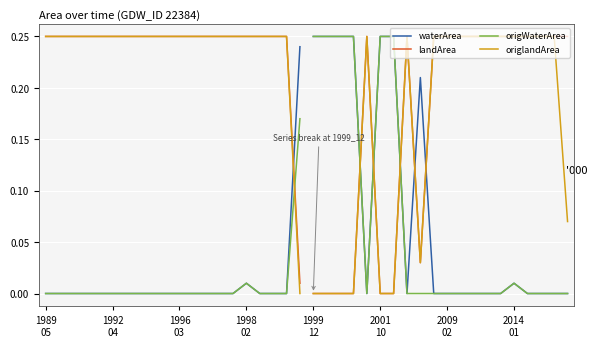

Rank the series at 11 from lowest to highest value.

waterArea, origWaterArea, landArea, origlandArea